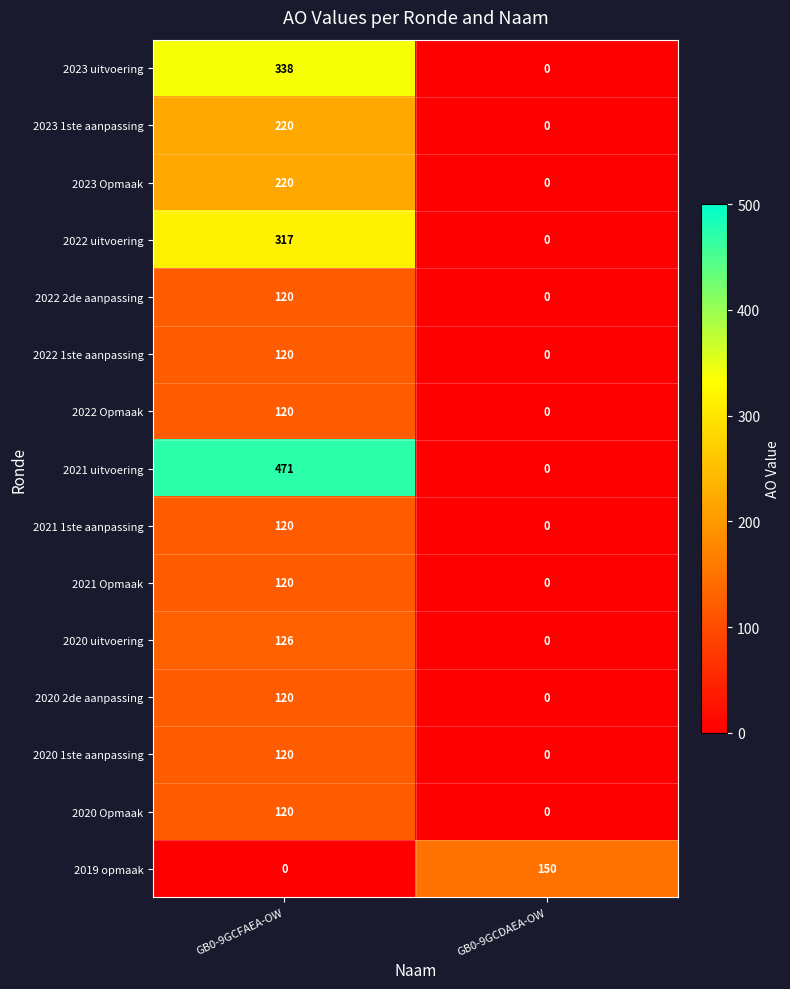

Which series changed the most between GB0-9GCFAEA-OW and GB0-9GCDAEA-OW?

2021 uitvoering